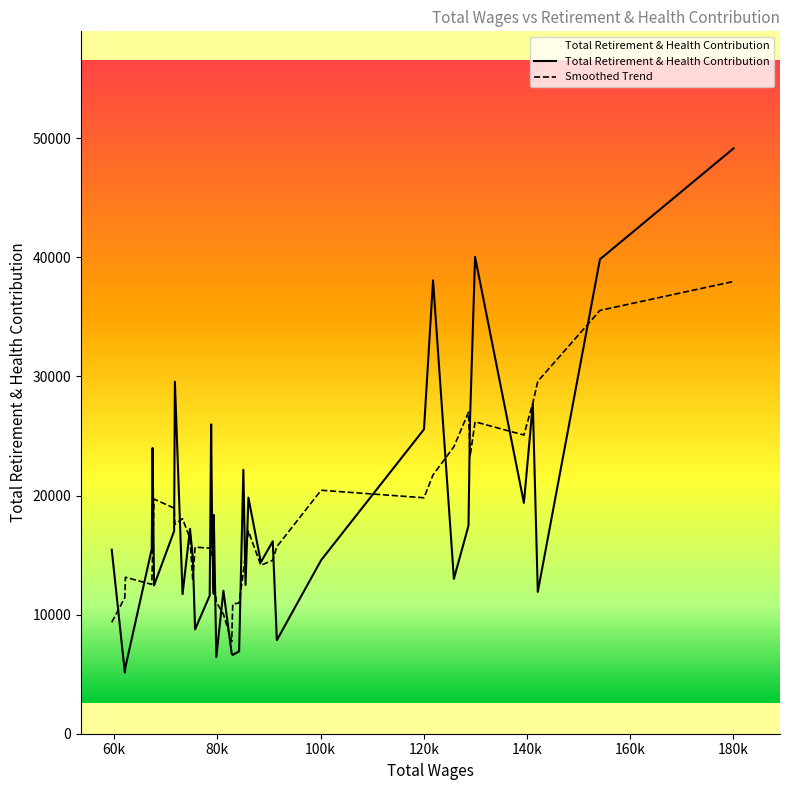

What is the minimum value shown in the chart?

5141